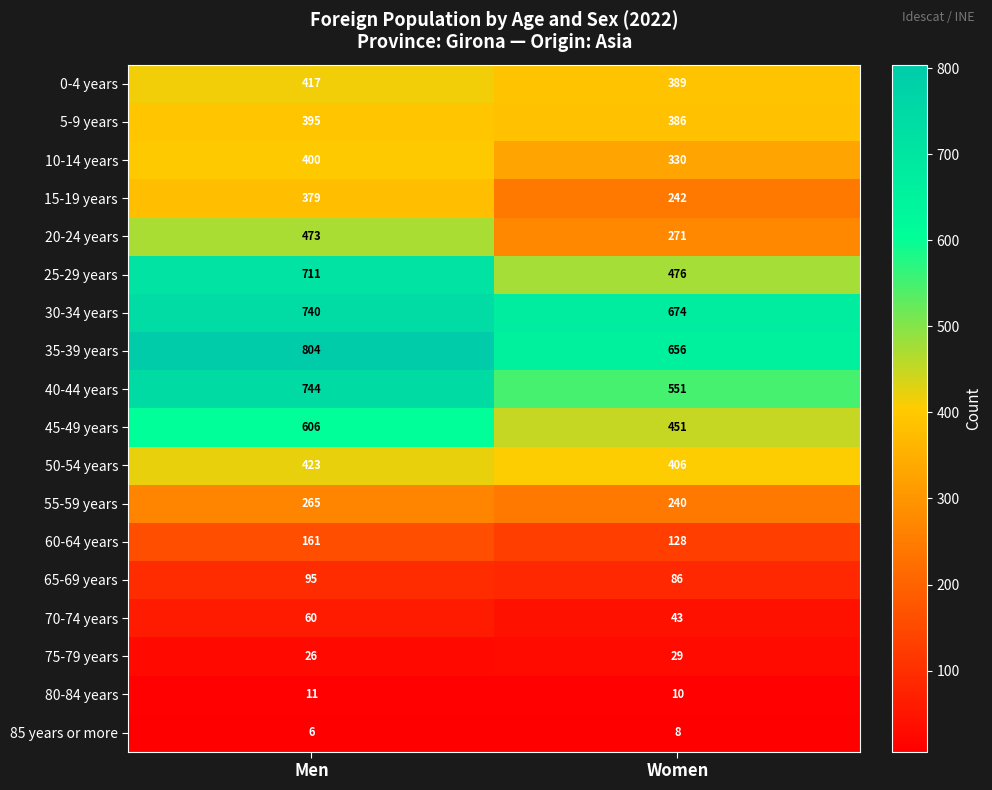

What is the greatest value displayed?

804